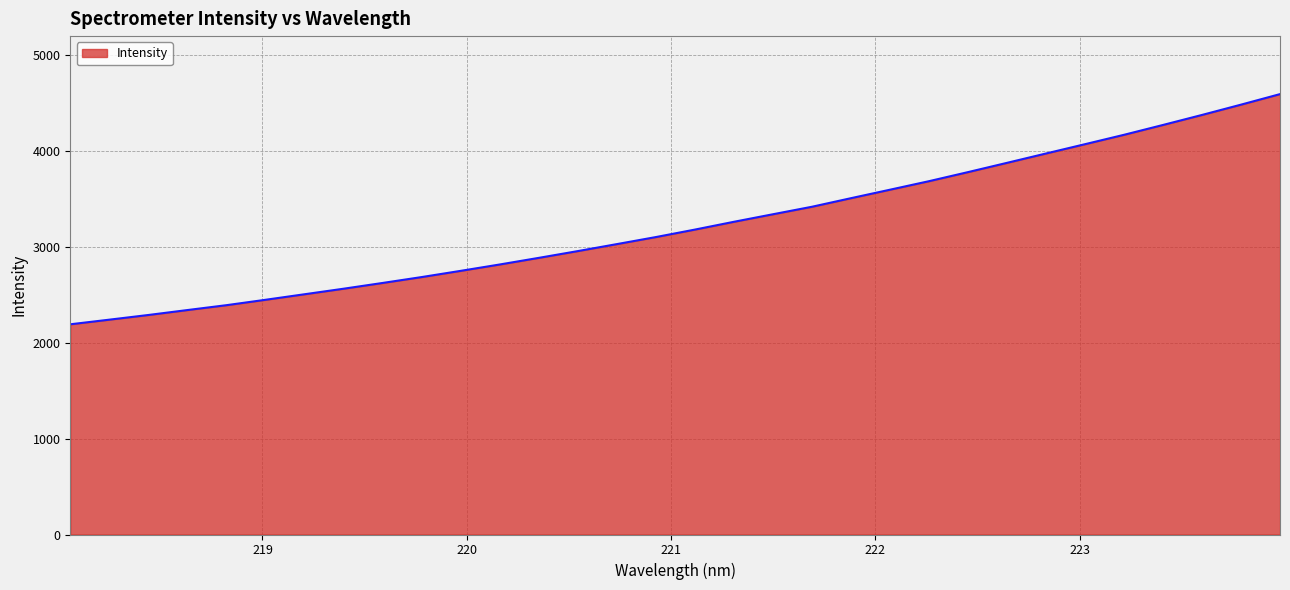

What is the smallest value displayed?

2193.2